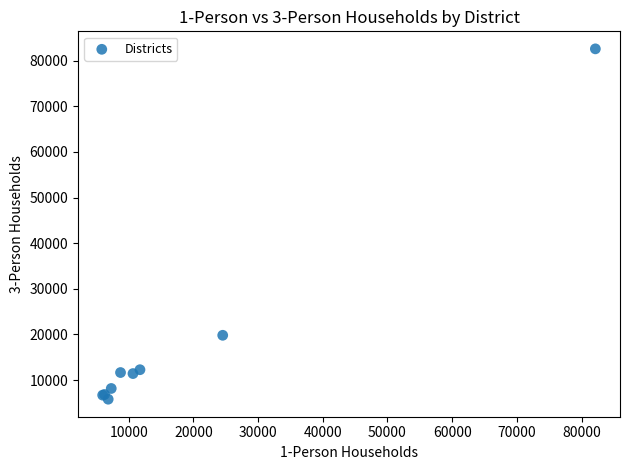

What Y value in the scatter plot is closest to 44192?

19807